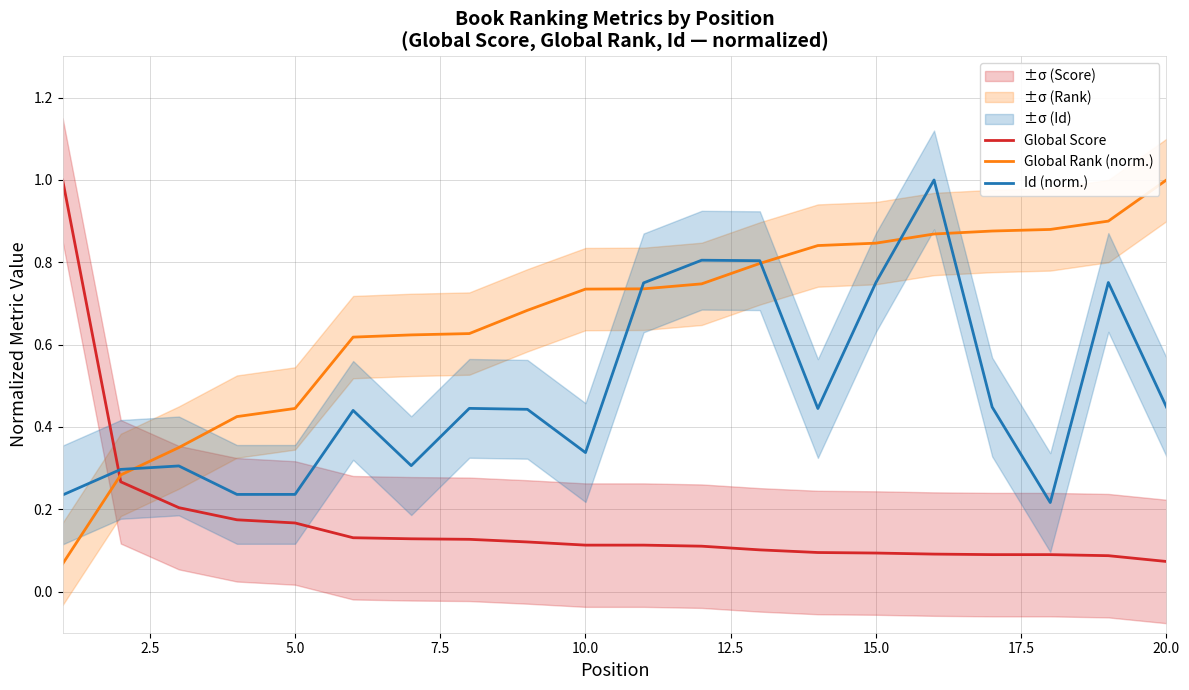

How many lines are shown in the chart?

3